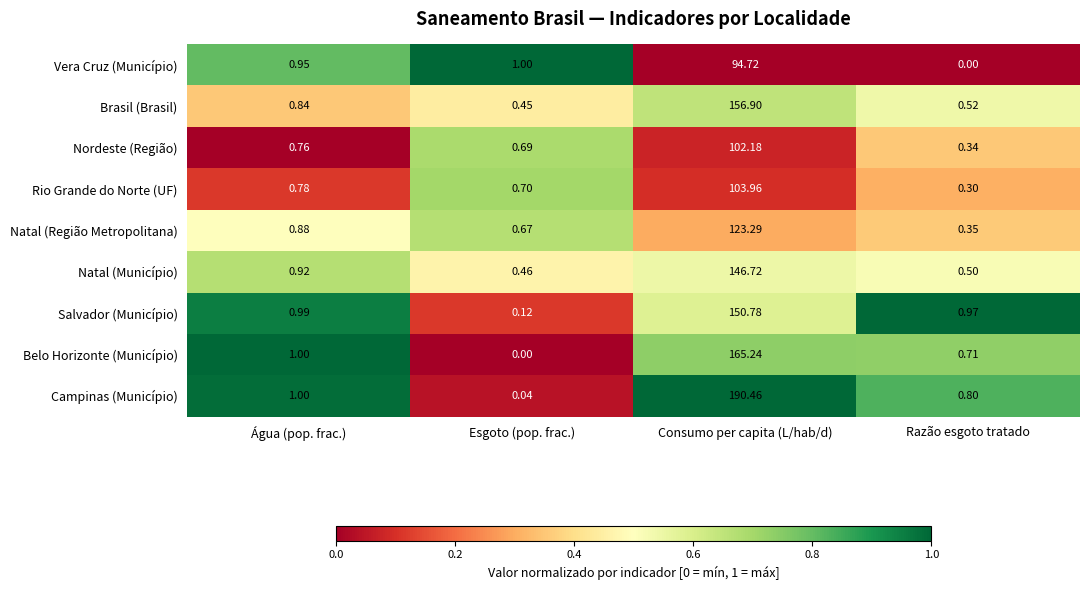

Which series has the largest range (max minus min)?

Campinas (Município)